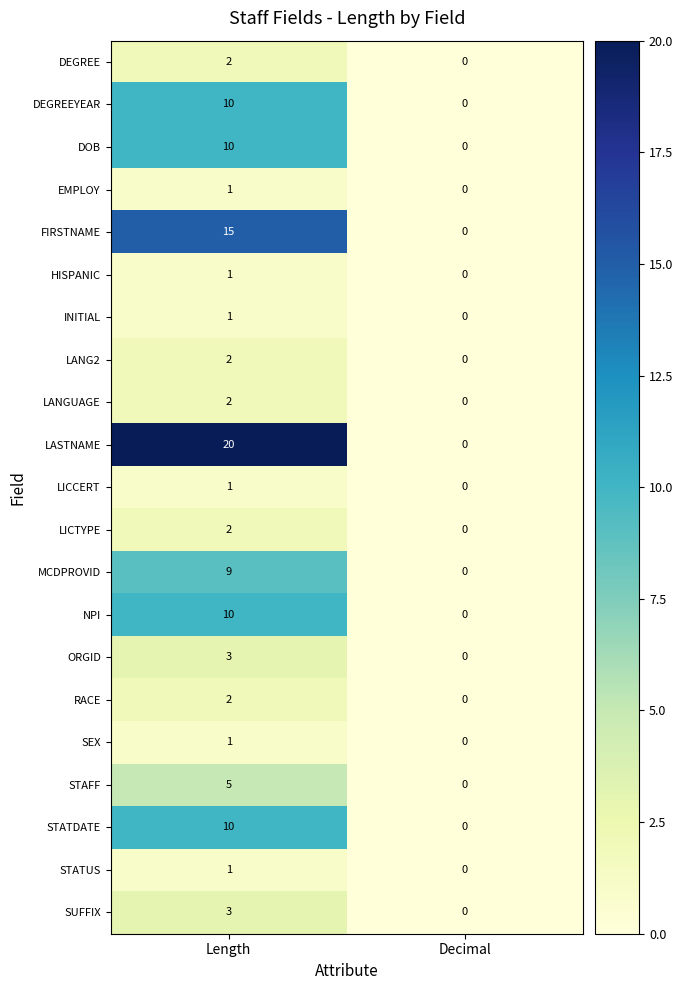

What is the greatest value displayed?

20